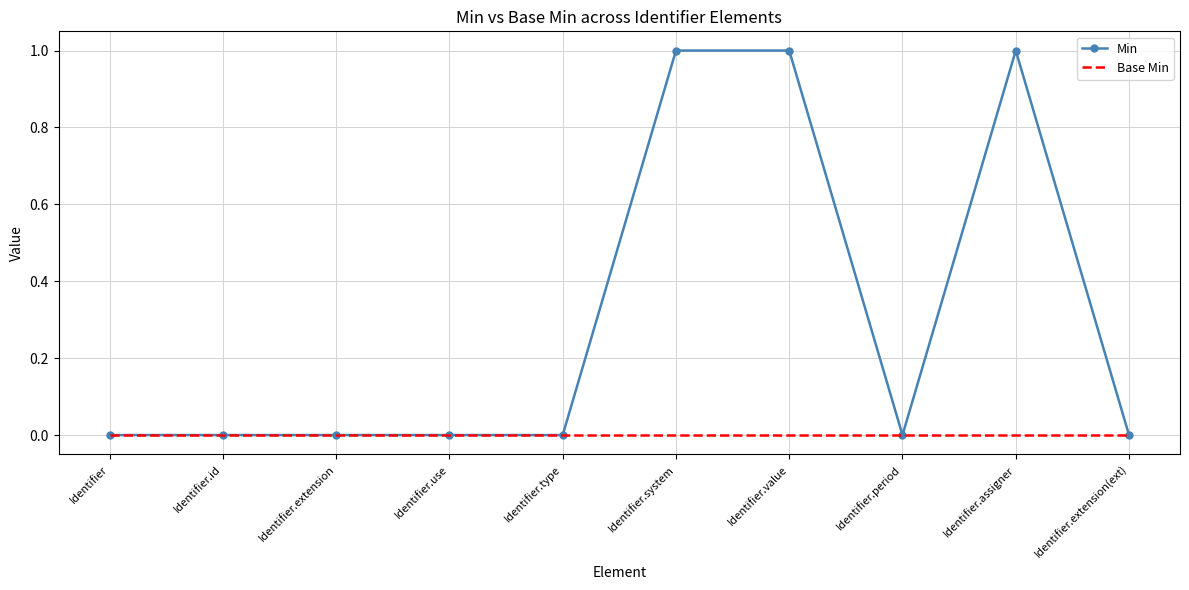

Reading left to right, transcribe all the data shown in this chart.

Min: 0	0	0	0	0	1	1	0	1	0
Base Min: 0	0	0	0	0	0	0	0	0	0